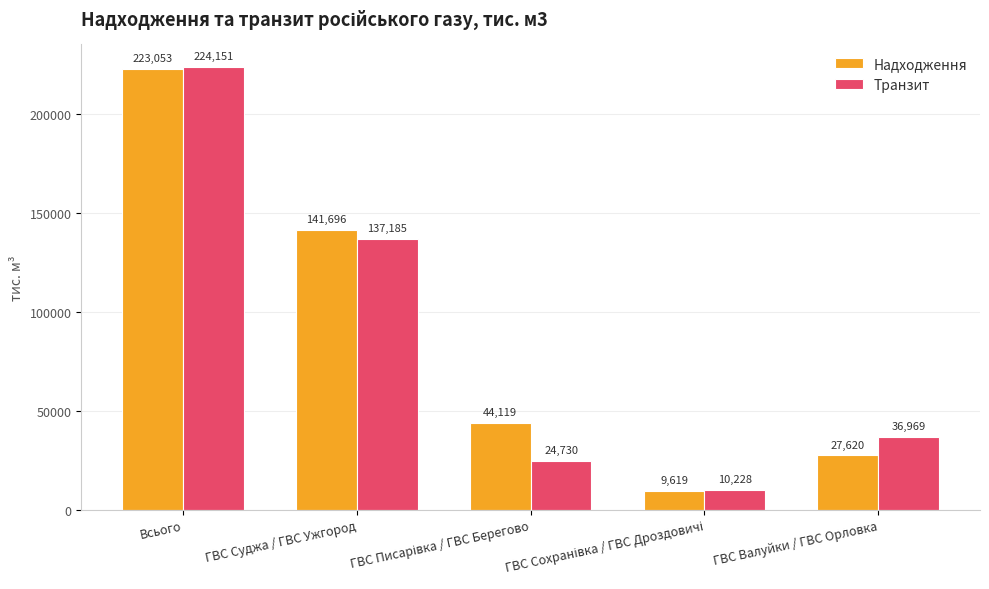

Where is Транзит nearest to the value 117189?

ГВС Суджа / ГВС Ужгород